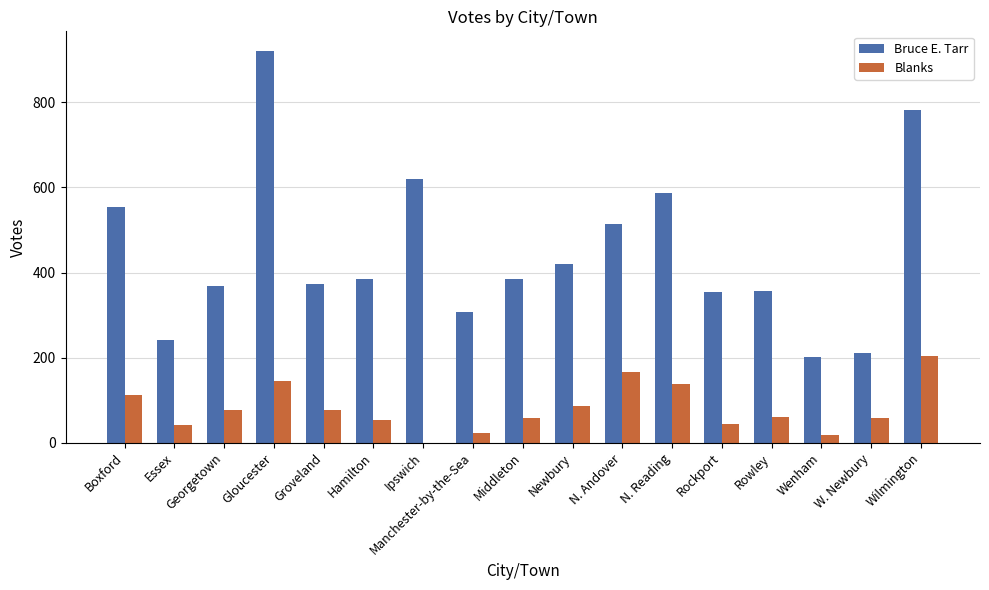

What is the maximum value for Blanks?

204